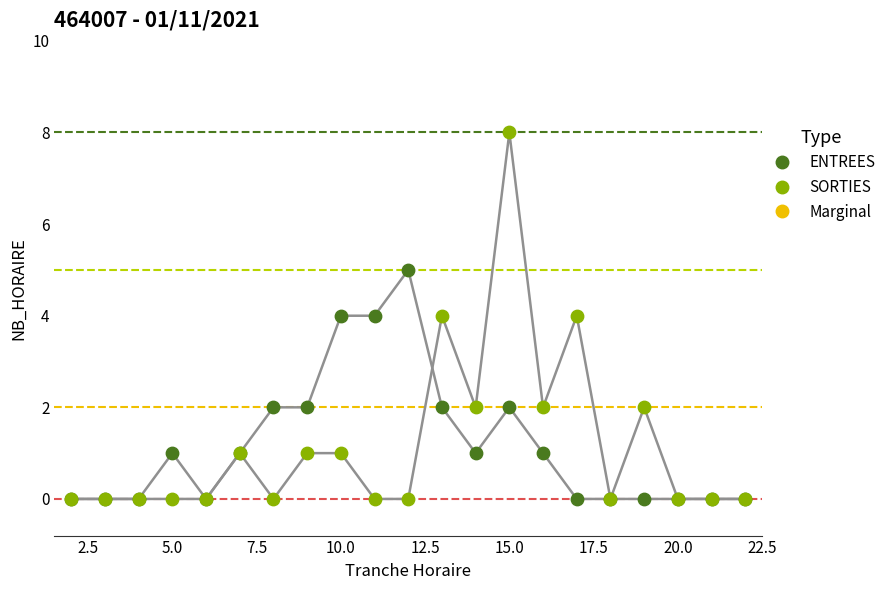

Is the value of SORTIES at 16 greater than the value of ENTREES at 5?

Yes